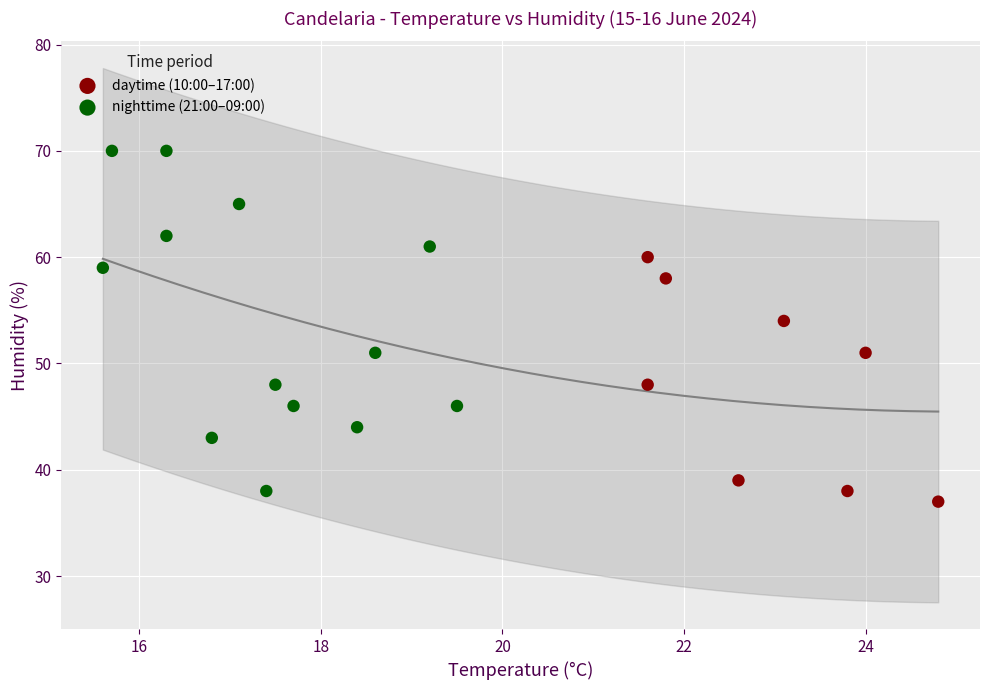

Which series has the widest spread of Y values?

nighttime (21:00–09:00)